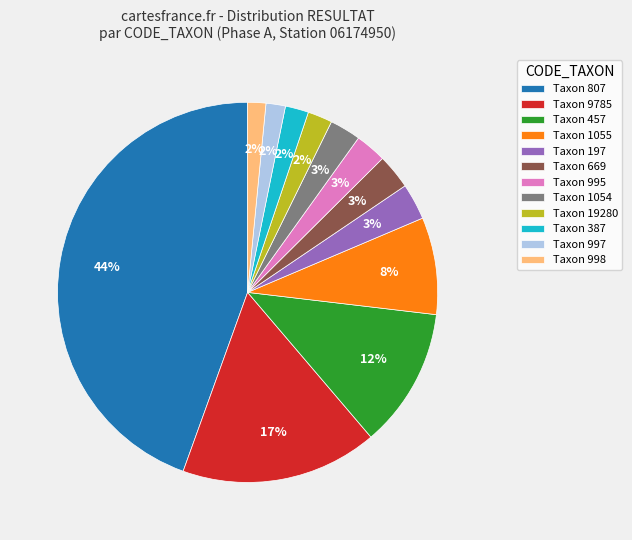

Which has a higher value, Taxon 387 or Taxon 669?

Taxon 669